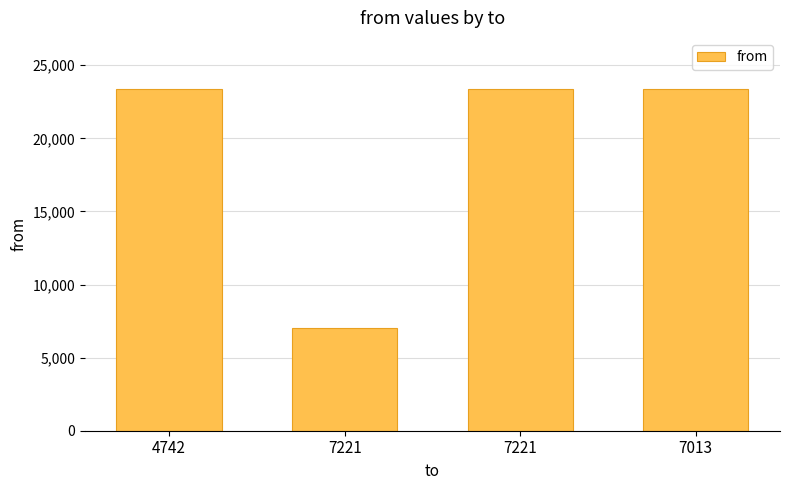

Where is the data nearest to the value 15188?

7221